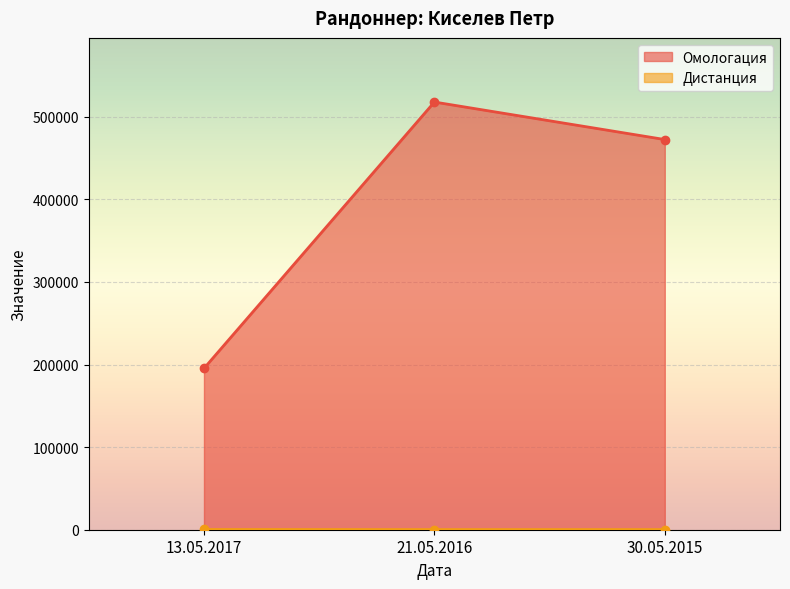

At which label is Омологация closest to 356644?

30.05.2015